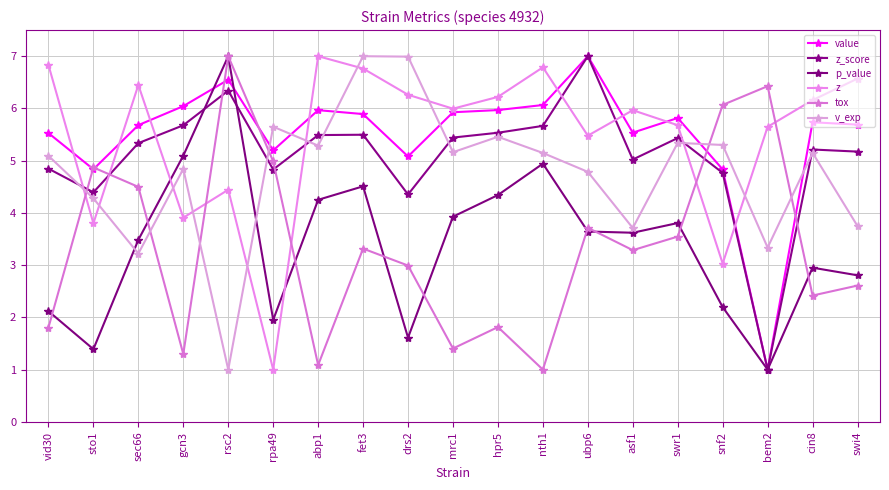

What are all the series names shown in the legend?

value, z_score, p_value, z, tox, v_exp